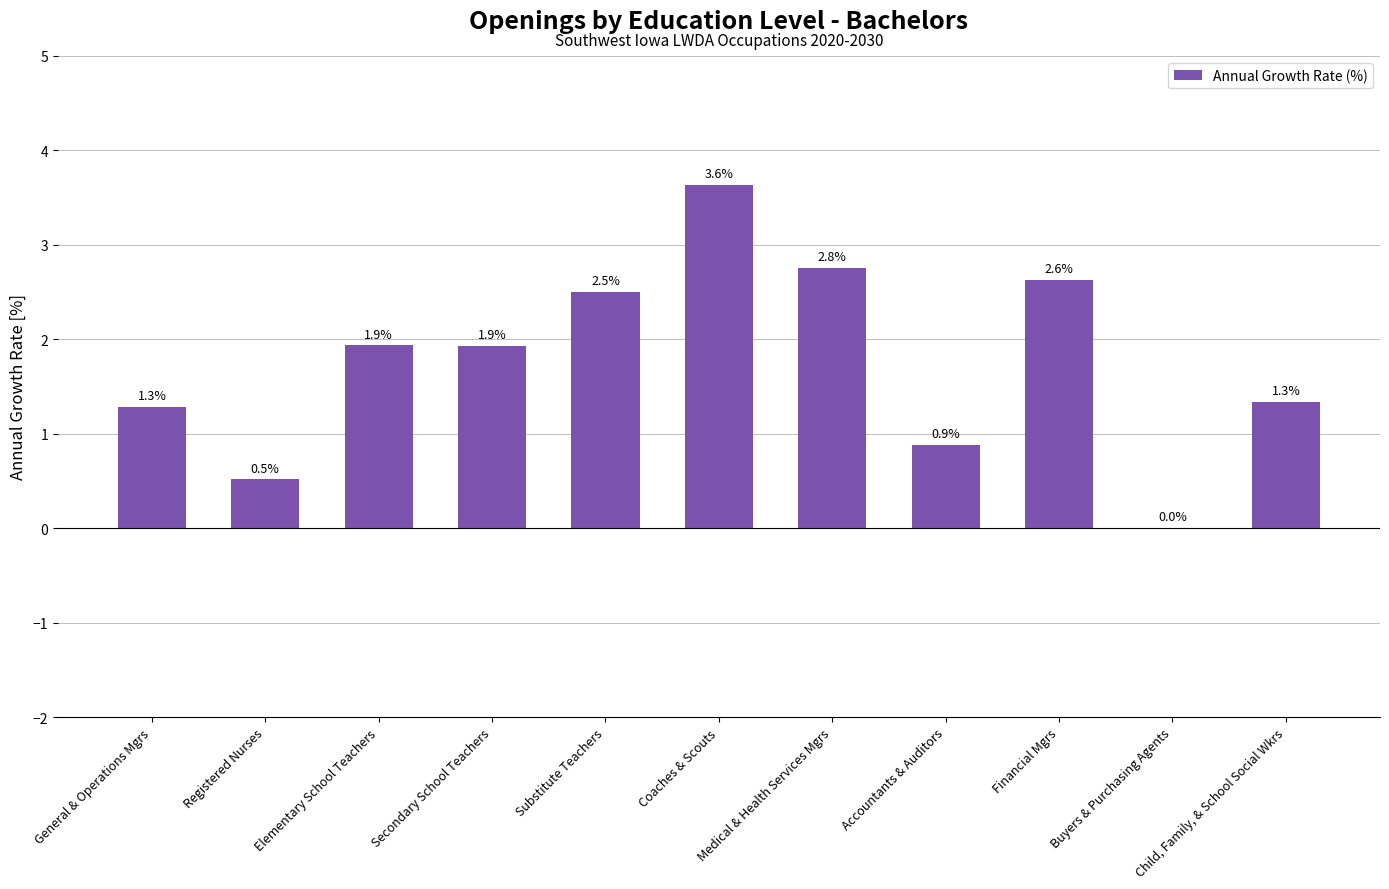

What is the change in value from Elementary School Teachers to Substitute Teachers?

+0.6